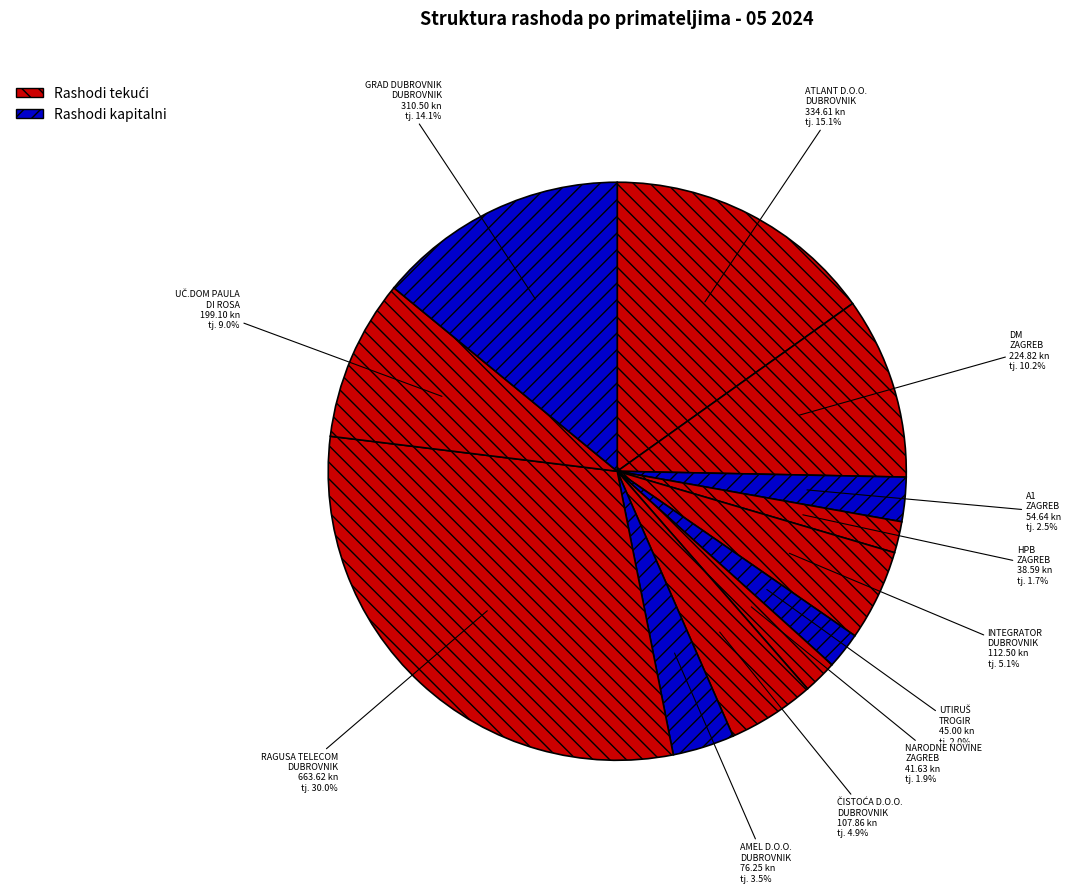

How many segments does this pie chart have?

12